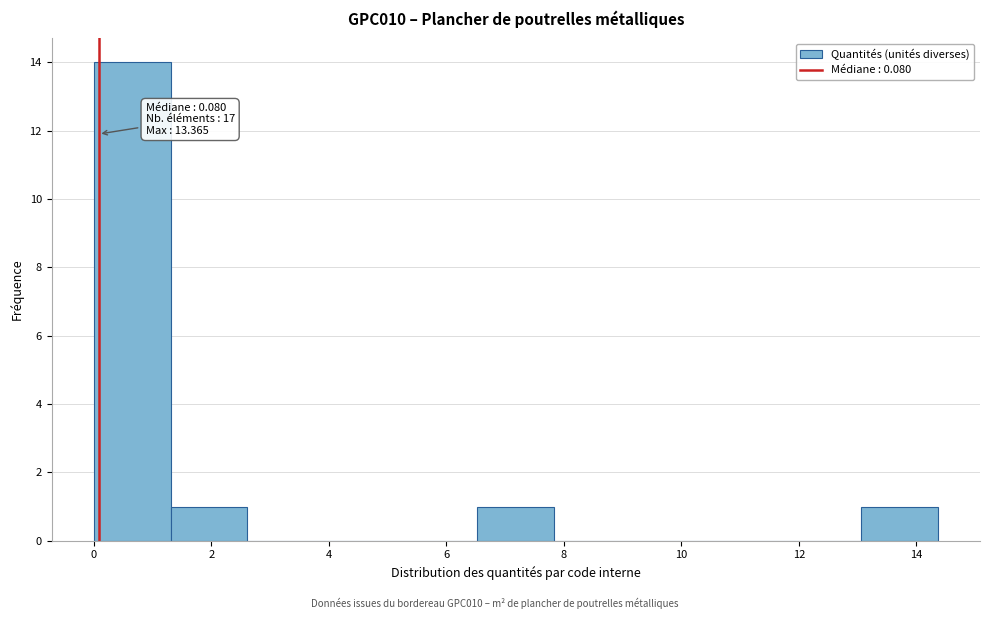

Which range on the x-axis has the tallest bar?

0.0 to 1.4